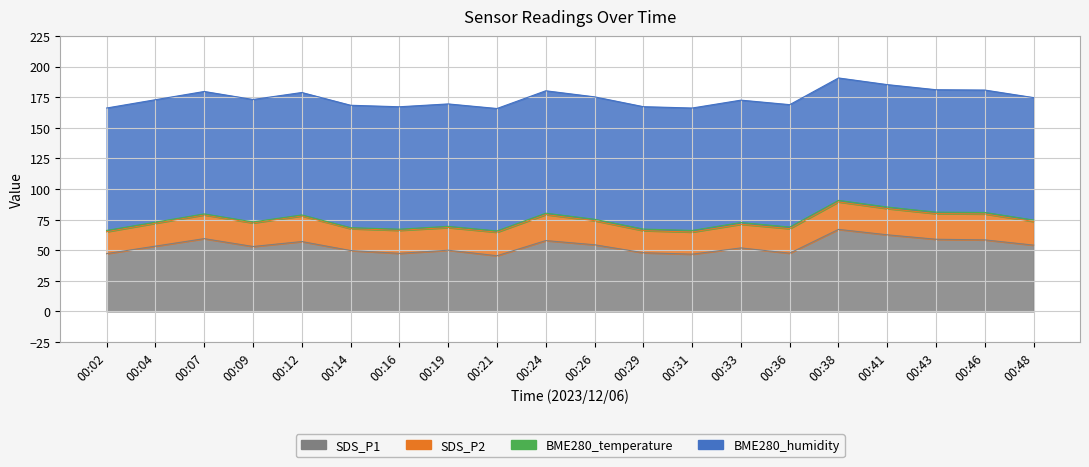

At which label does SDS_P2 reach its peak?

00:38